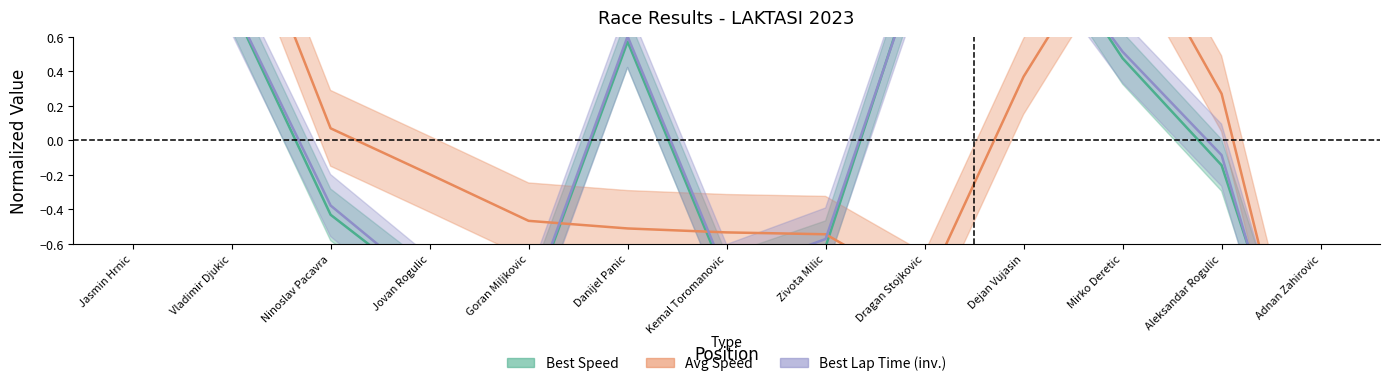

The Best Speed series shows 0.8 at Vladimir Djukic. True or false?

True